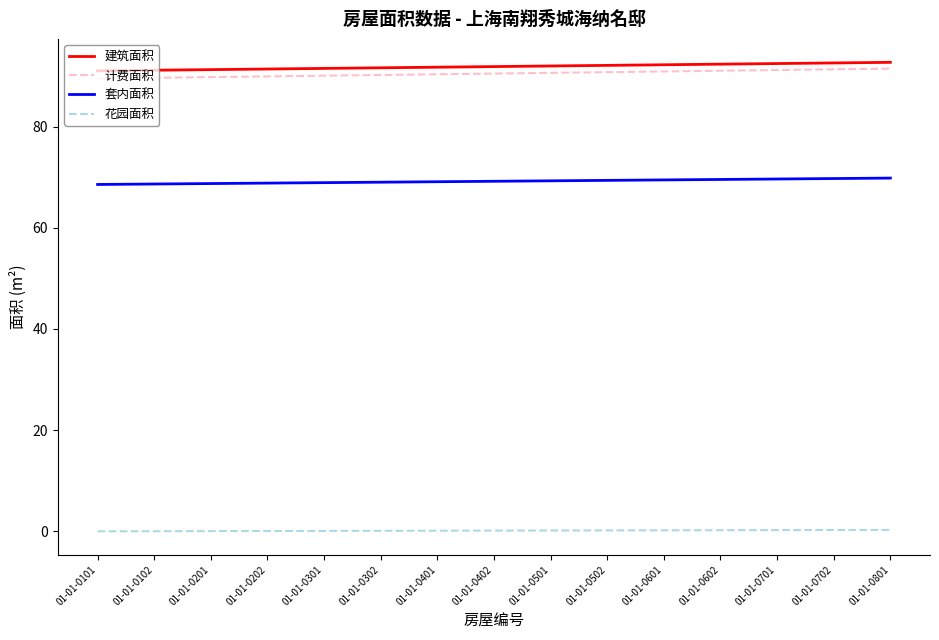

The value of 计费面积 at 01-01-0101 is 124.7. True or false?

False